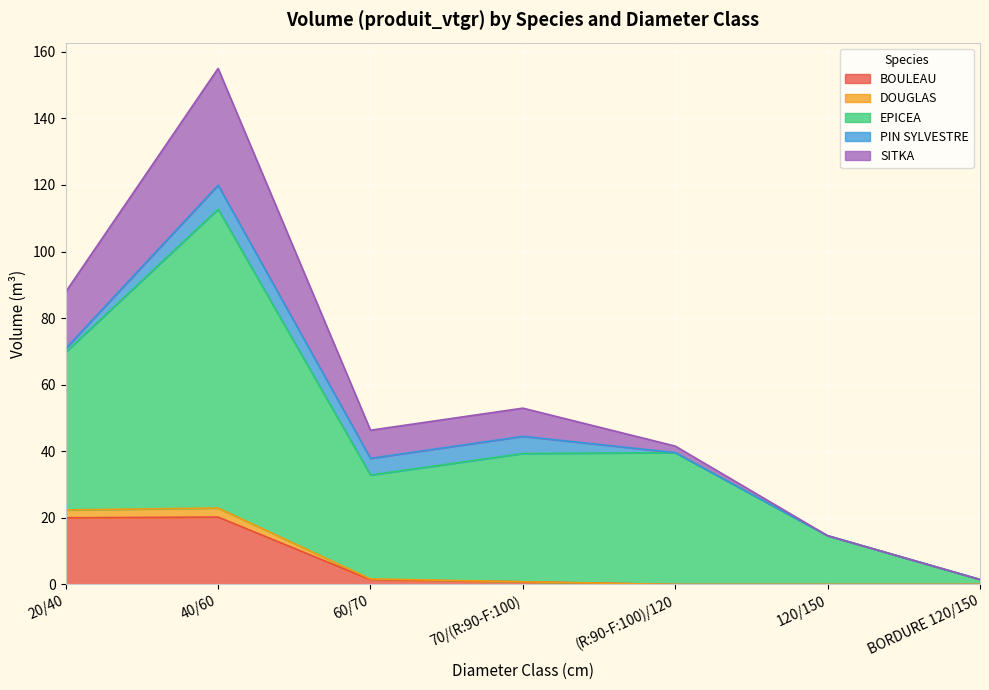

Which category has the lowest value in the BOULEAU series?

(R:90-F:100)/120